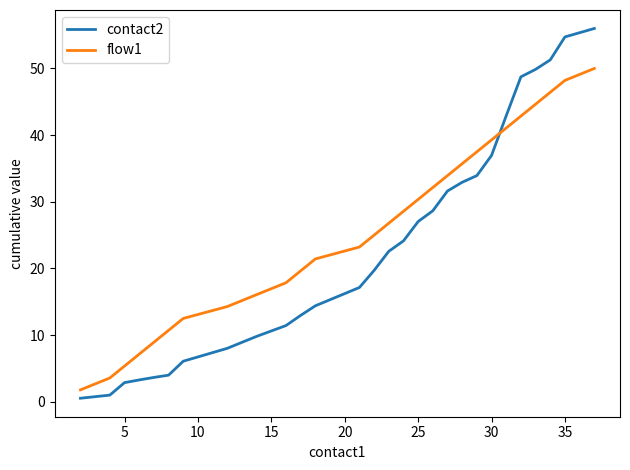

True or false: flow1 and contact2 cross at least once.

True